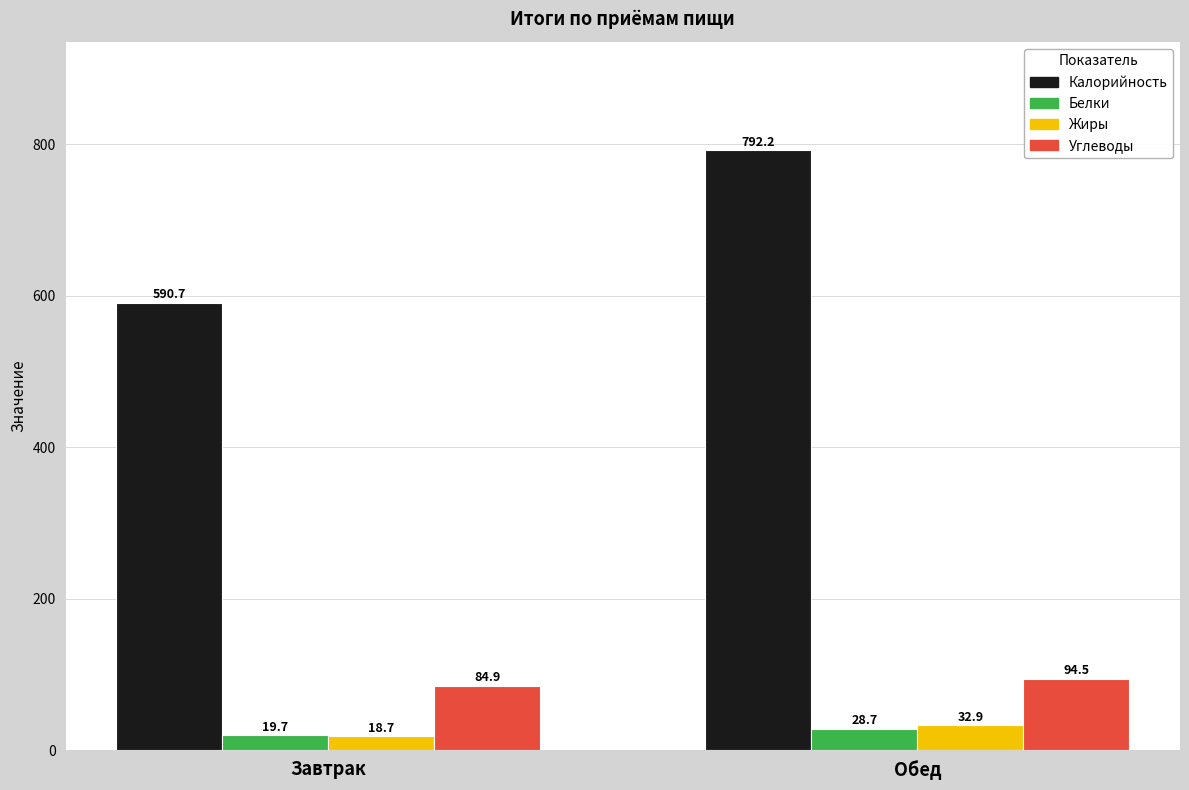

What is the difference between the Жиры values at Обед and Завтрак?

14.2